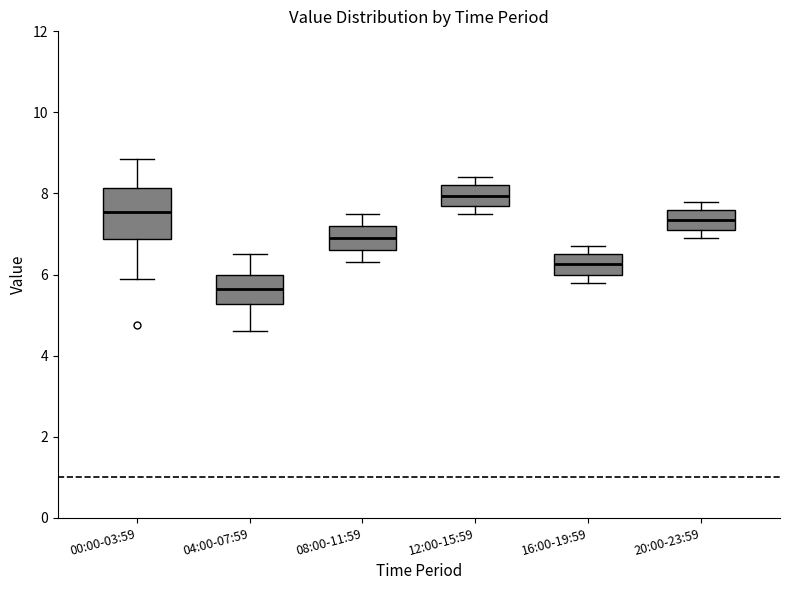

Reading left to right, transcribe this box plot: for each box, give where its median line is, the range the box spans, and where its two whiskers end, as read against the y-axis. The values are not printed on the chart, so give them approximately, as read against the axis.

00:00-03:59: median 7.6, box 6.8 to 8.2, whiskers 5.8 to 8.8
04:00-07:59: median 5.6, box 5.2 to 6.0, whiskers 4.6 to 6.6
08:00-11:59: median 7.0, box 6.6 to 7.2, whiskers 6.4 to 7.6
12:00-15:59: median 8.0, box 7.8 to 8.2, whiskers 7.6 to 8.4
16:00-19:59: median 6.2, box 6.0 to 6.6, whiskers 5.8 to 6.8
20:00-23:59: median 7.4, box 7.2 to 7.6, whiskers 7.0 to 7.8